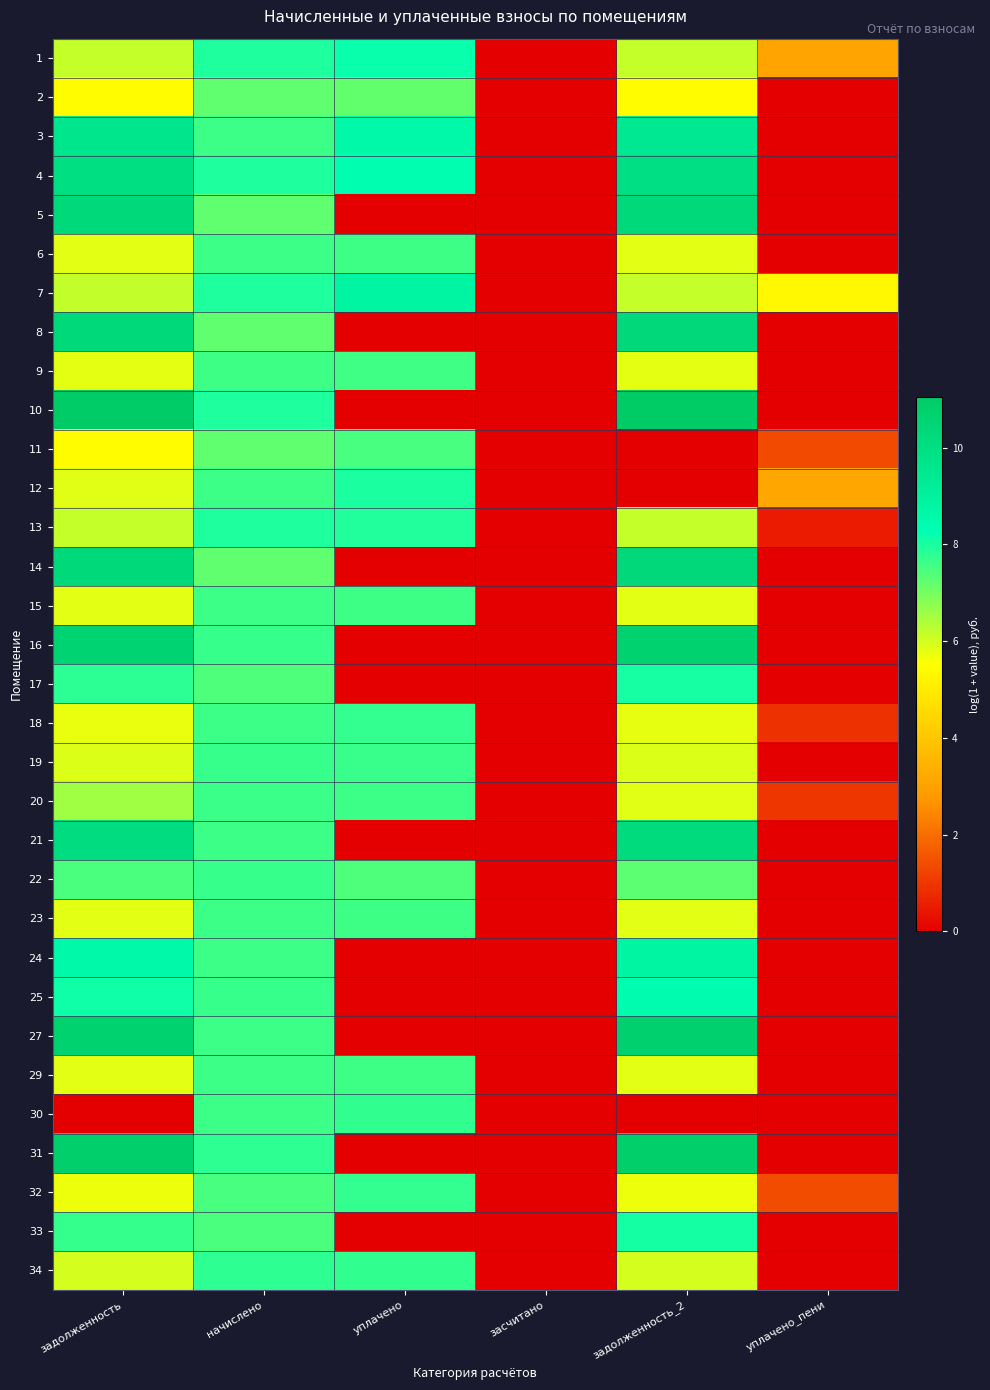

Reading left to right, transcribe all the data shown in this chart.

1: задолженность=6.2	начислено=7.9	уплачено=8.2	засчитано=0.0	задолженность_2=6.2	уплачено_пени=3.1
2: задолженность=5.4	начислено=7.2	уплачено=7.2	засчитано=0.0	задолженность_2=5.4	уплачено_пени=0.0
3: задолженность=9.6	начислено=7.6	уплачено=8.6	засчитано=0.0	задолженность_2=9.4	уплачено_пени=0.0
4: задолженность=10.0	начислено=7.9	уплачено=8.3	засчитано=0.0	задолженность_2=9.9	уплачено_пени=0.0
5: задолженность=10.3	начислено=7.2	уплачено=0.0	засчитано=0.0	задолженность_2=10.3	уплачено_пени=0.0
6: задолженность=5.8	начислено=7.6	уплачено=7.6	засчитано=0.0	задолженность_2=5.8	уплачено_пени=0.0
7: задолженность=6.2	начислено=8.0	уплачено=8.8	засчитано=0.0	задолженность_2=6.2	уплачено_пени=5.3
8: задолженность=10.3	начислено=7.2	уплачено=0.0	засчитано=0.0	задолженность_2=10.3	уплачено_пени=0.0
9: задолженность=5.8	начислено=7.6	уплачено=7.6	засчитано=0.0	задолженность_2=5.8	уплачено_пени=0.0
10: задолженность=11.0	начислено=7.9	уплачено=0.0	засчитано=0.0	задолженность_2=11.0	уплачено_пени=0.0
11: задолженность=5.4	начислено=7.2	уплачено=7.5	засчитано=0.0	задолженность_2=0.0	уплачено_пени=1.4
12: задолженность=5.9	начислено=7.6	уплачено=8.0	засчитано=0.0	задолженность_2=0.0	уплачено_пени=3.1
13: задолженность=6.2	начислено=8.0	уплачено=7.9	засчитано=0.0	задолженность_2=6.2	уплачено_пени=0.5
14: задолженность=10.3	начислено=7.2	уплачено=0.0	засчитано=0.0	задолженность_2=10.3	уплачено_пени=0.0
15: задолженность=5.8	начислено=7.6	уплачено=7.6	засчитано=0.0	задолженность_2=5.8	уплачено_пени=0.0
16: задолженность=10.6	начислено=7.7	уплачено=0.0	засчитано=0.0	задолженность_2=10.7	уплачено_пени=0.0
17: задолженность=7.8	начислено=7.4	уплачено=0.0	засчитано=0.0	задолженность_2=8.0	уплачено_пени=0.0
18: задолженность=5.7	начислено=7.6	уплачено=7.7	засчитано=0.0	задолженность_2=5.8	уплачено_пени=0.9
19: задолженность=5.9	начислено=7.7	уплачено=7.7	засчитано=0.0	задолженность_2=5.9	уплачено_пени=0.0
20: задолженность=6.5	начислено=7.6	уплачено=7.6	засчитано=0.0	задолженность_2=5.8	уплачено_пени=1.0
21: задолженность=10.1	начислено=7.6	уплачено=0.0	засчитано=0.0	задолженность_2=10.2	уплачено_пени=0.0
22: задолженность=7.5	начислено=7.7	уплачено=7.4	засчитано=0.0	задолженность_2=7.3	уплачено_пени=0.0
23: задолженность=5.8	начислено=7.6	уплачено=7.6	засчитано=0.0	задолженность_2=5.8	уплачено_пени=0.0
24: задолженность=8.6	начислено=7.6	уплачено=0.0	засчитано=0.0	задолженность_2=8.8	уплачено_пени=0.0
25: задолженность=8.1	начислено=7.7	уплачено=0.0	засчитано=0.0	задолженность_2=8.4	уплачено_пени=0.0
27: задолженность=10.7	начислено=7.6	уплачено=0.0	засчитано=0.0	задолженность_2=10.7	уплачено_пени=0.0
29: задолженность=5.8	начислено=7.6	уплачено=7.6	засчитано=0.0	задолженность_2=5.8	уплачено_пени=0.0
30: задолженность=0.0	начислено=7.6	уплачено=7.8	засчитано=0.0	задолженность_2=0.0	уплачено_пени=0.0
31: задолженность=10.8	начислено=7.8	уплачено=0.0	засчитано=0.0	задолженность_2=10.9	уплачено_пени=0.0
32: задолженность=5.7	начислено=7.5	уплачено=7.7	засчитано=0.0	задолженность_2=5.7	уплачено_пени=1.4
33: задолженность=7.7	начислено=7.5	уплачено=0.0	засчитано=0.0	задолженность_2=8.1	уплачено_пени=0.0
34: задолженность=6.0	начислено=7.8	уплачено=7.7	засчитано=0.0	задолженность_2=6.0	уплачено_пени=0.0